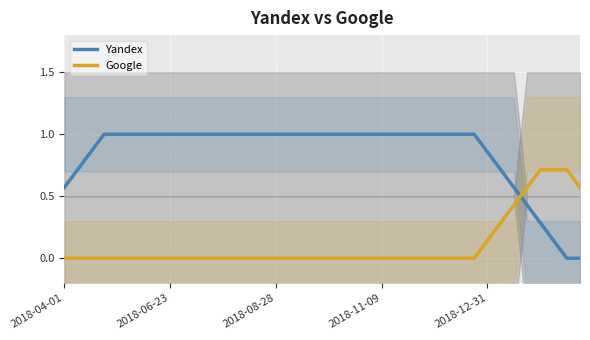

What is the greatest value displayed?

1.0